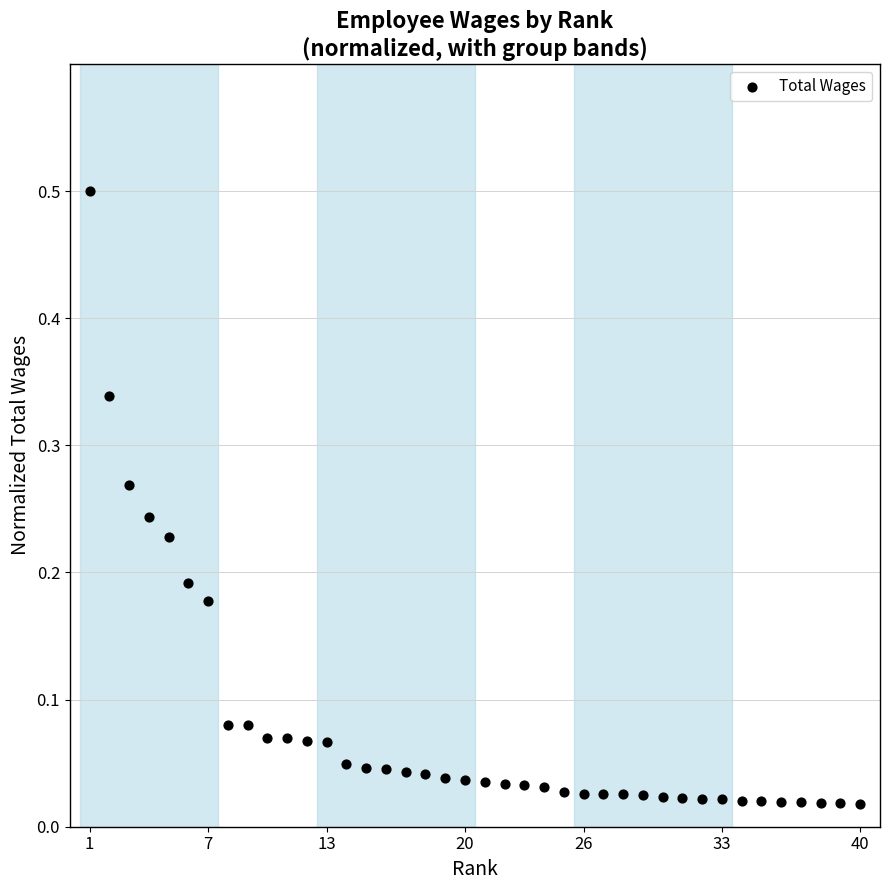

What is the range of X values (max minus min)?

39.0